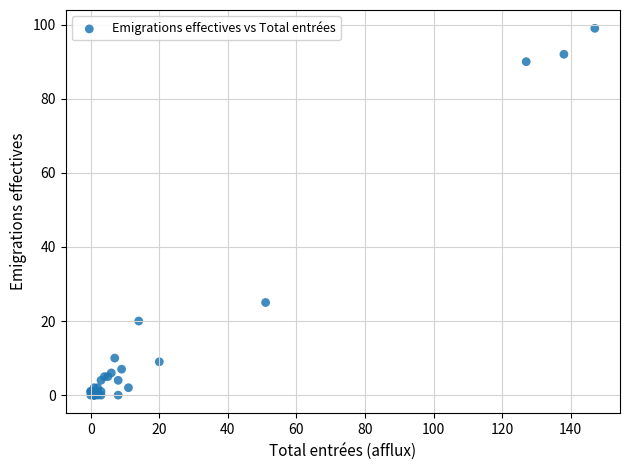

What Y value in the scatter plot is closest to 49?

25